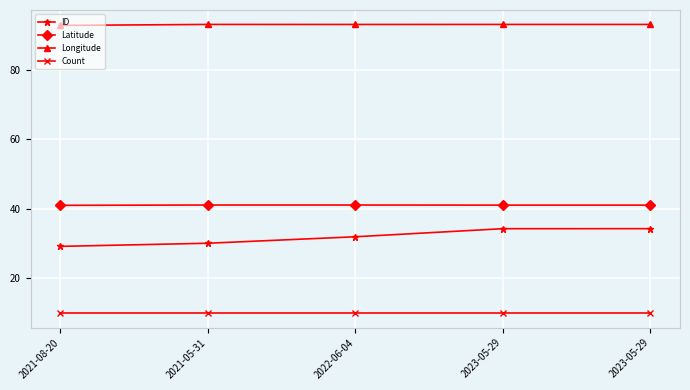

Reading left to right, extract all data points from this chart.

ID: 2021-08-20=29.2	2021-05-31=30.1	2022-06-04=32.0	2023-05-29=34.3	2023-05-29=34.3
Latitude: 2021-08-20=41.0	2021-05-31=41.1	2022-06-04=41.1	2023-05-29=41.1	2023-05-29=41.1
Longitude: 2021-08-20=92.8	2021-05-31=93.1	2022-06-04=93.1	2023-05-29=93.1	2023-05-29=93.1
Count: 2021-08-20=10.0	2021-05-31=10.0	2022-06-04=10.0	2023-05-29=10.0	2023-05-29=10.0